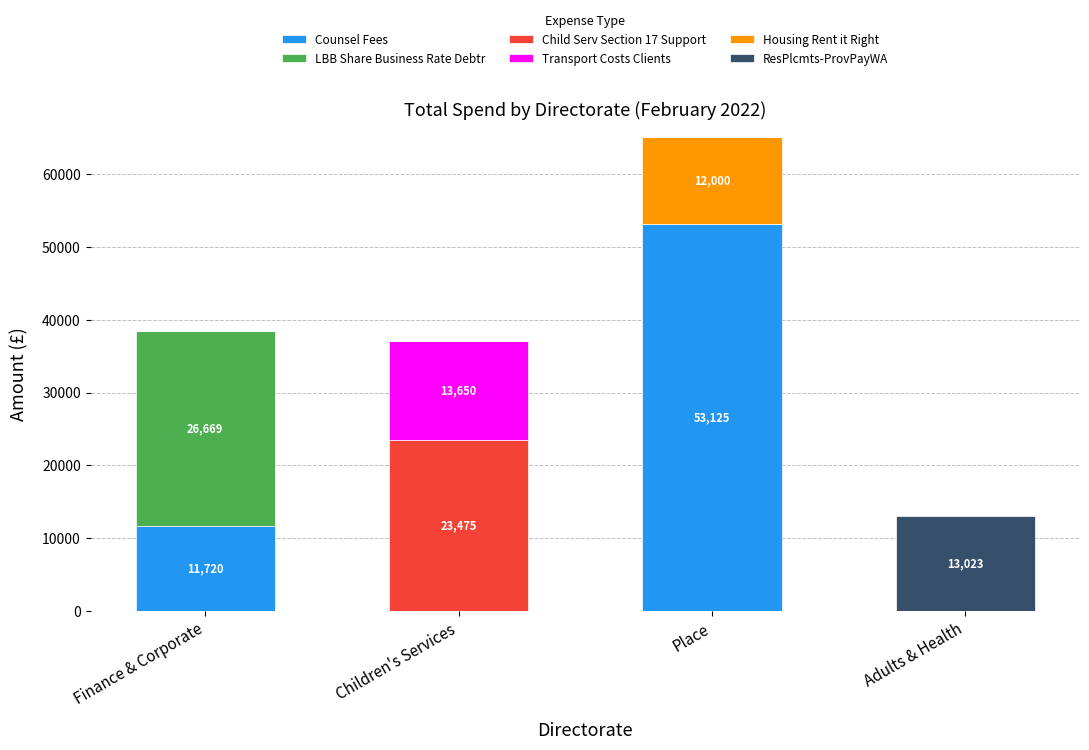

Count the number of data series in this chart.

6